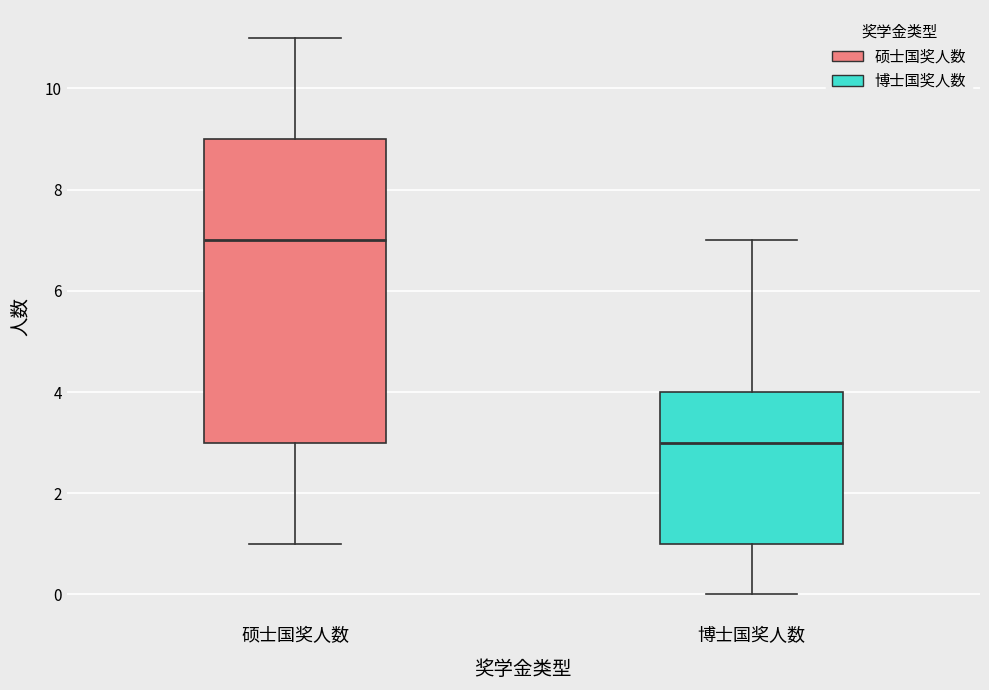

Comparing the boxes themselves (not the whiskers), which one is the tallest?

硕士国奖人数